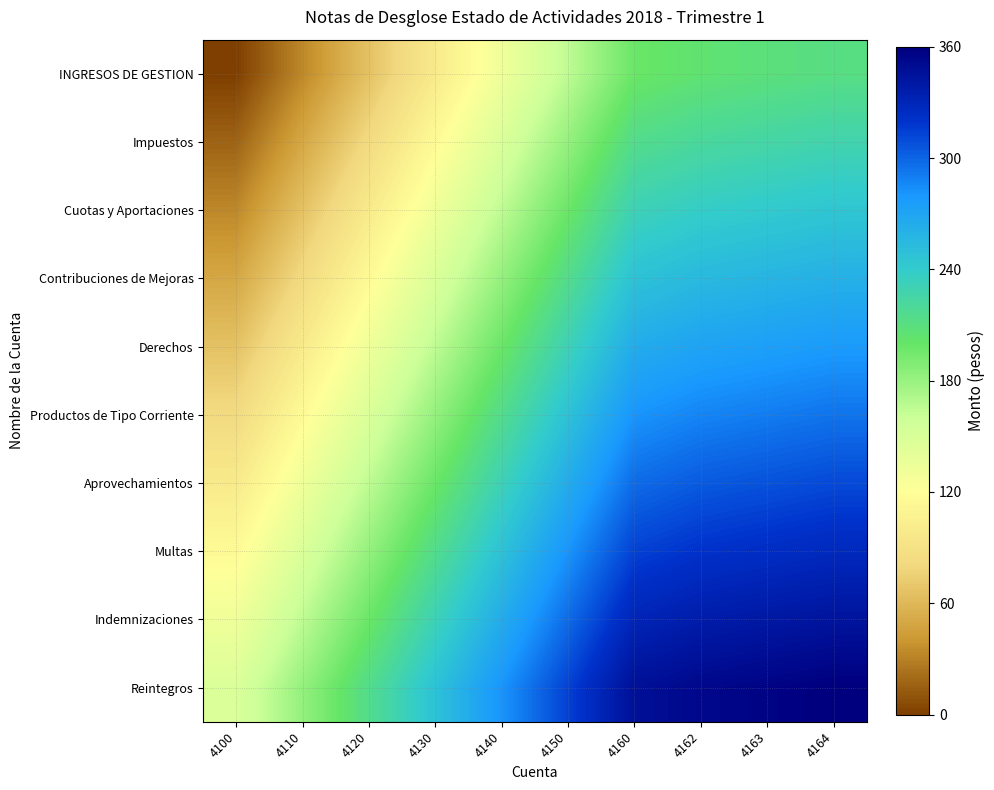

Reading right to left, transcribe all the data shown in this chart.

INGRESOS DE GESTION: 4164=211.4	4163=208.1	4162=204.8	4160=198.2	4150=165.1	4140=132.1	4130=99.1	4120=66.1	4110=33.0	4100=0.0
Impuestos: 4164=227.9	4163=224.6	4162=221.3	4160=214.7	4150=181.7	4140=148.6	4130=115.6	4120=82.6	4110=49.5	4100=16.5
Cuotas y Aportaciones: 4164=244.4	4163=241.1	4162=237.8	4160=231.2	4150=198.2	4140=165.1	4130=132.1	4120=99.1	4110=66.1	4100=33.0
Contribuciones de Mejoras: 4164=260.9	4163=257.6	4162=254.3	4160=247.7	4150=214.7	4140=181.7	4130=148.6	4120=115.6	4110=82.6	4100=49.5
Derechos: 4164=277.4	4163=274.1	4162=270.8	4160=264.2	4150=231.2	4140=198.2	4130=165.1	4120=132.1	4110=99.1	4100=66.1
Productos de Tipo Corriente: 4164=293.9	4163=290.6	4162=287.3	4160=280.7	4150=247.7	4140=214.7	4130=181.7	4120=148.6	4110=115.6	4100=82.6
Aprovechamientos: 4164=310.5	4163=307.2	4162=303.9	4160=297.2	4150=264.2	4140=231.2	4130=198.2	4120=165.1	4110=132.1	4100=99.1
Multas: 4164=327.0	4163=323.7	4162=320.4	4160=313.8	4150=280.7	4140=247.7	4130=214.7	4120=181.7	4110=148.6	4100=115.6
Indemnizaciones: 4164=343.5	4163=340.2	4162=336.9	4160=330.3	4150=297.2	4140=264.2	4130=231.2	4120=198.2	4110=165.1	4100=132.1
Reintegros: 4164=360.0	4163=356.7	4162=353.4	4160=346.8	4150=313.8	4140=280.7	4130=247.7	4120=214.7	4110=181.7	4100=148.6